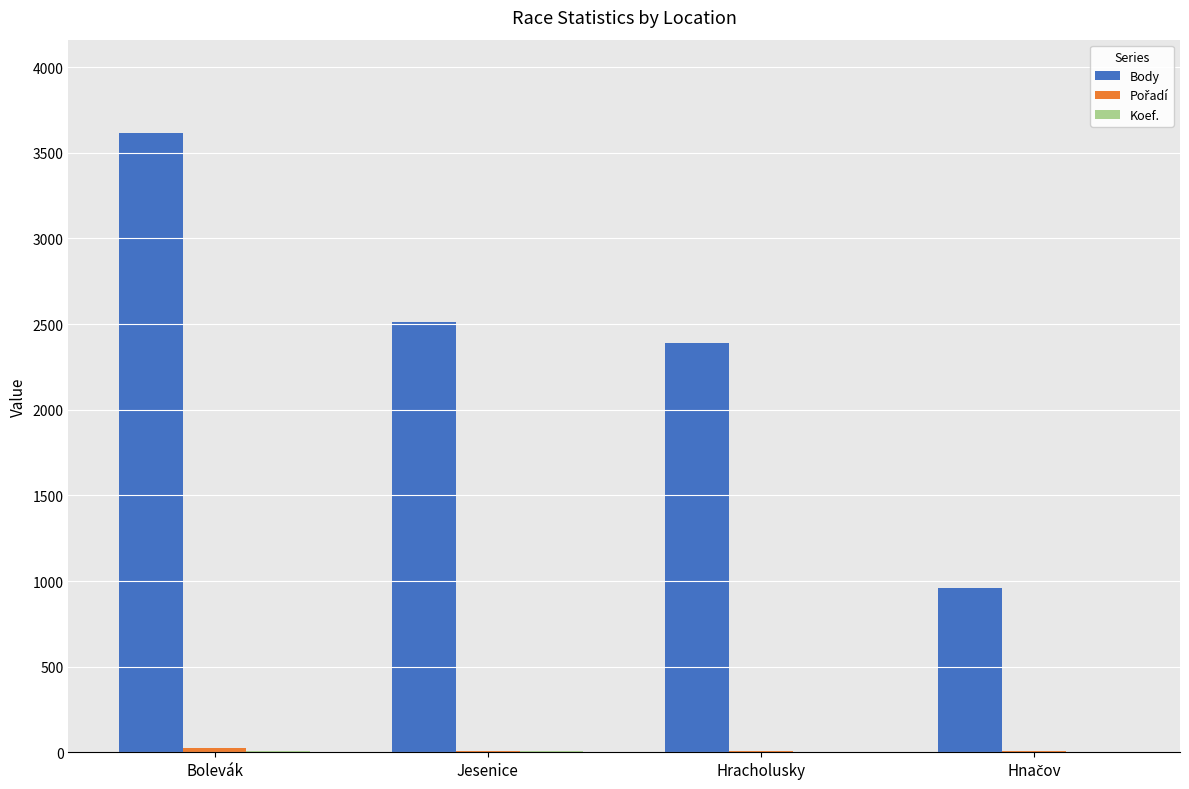

At which category is the sum across all series the highest?

Bolevák